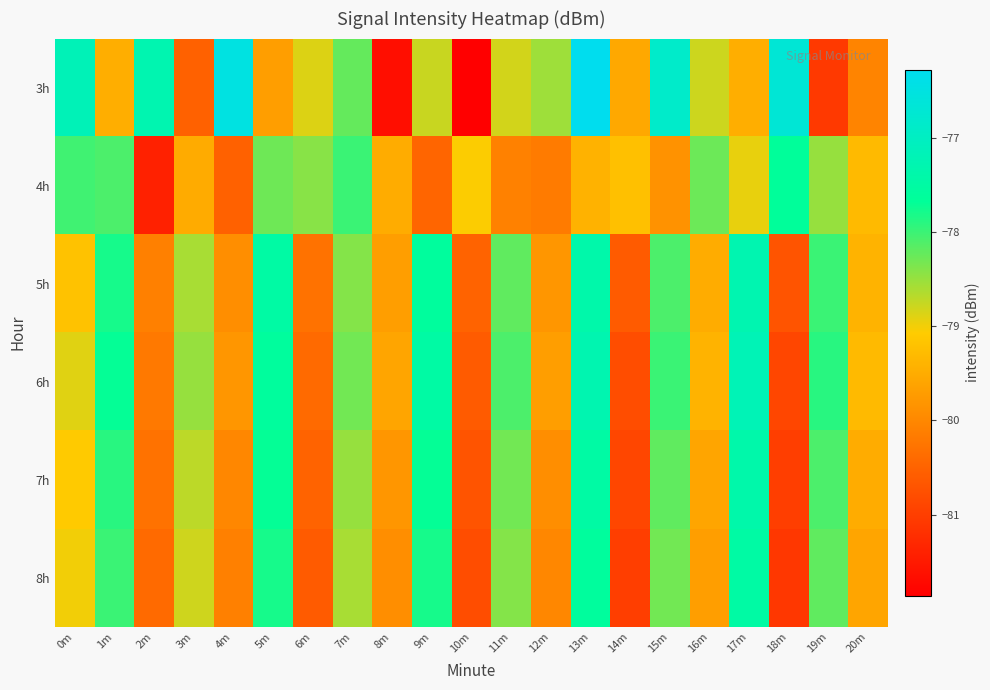

At which category is the sum across all series the highest?

13m